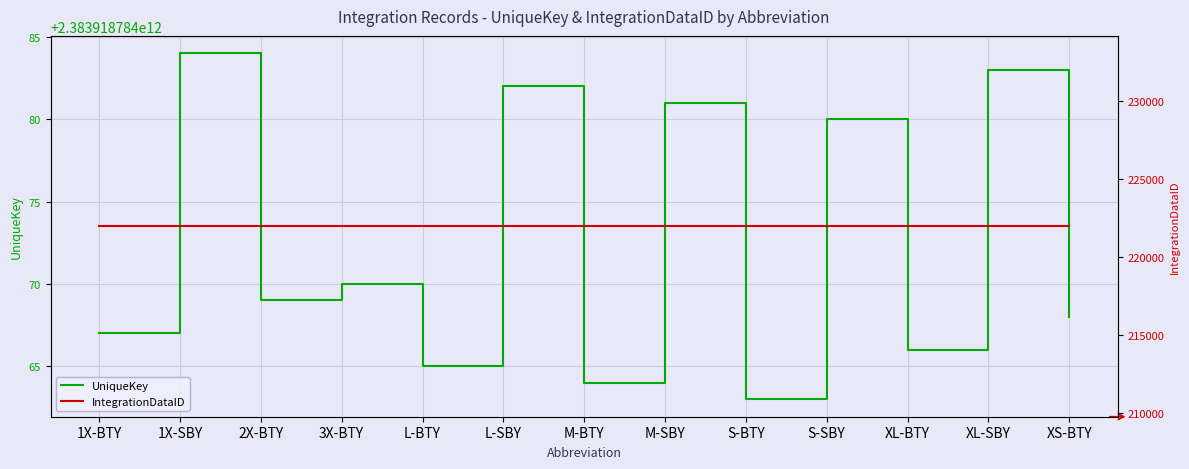

Count the number of categories in the chart.

13